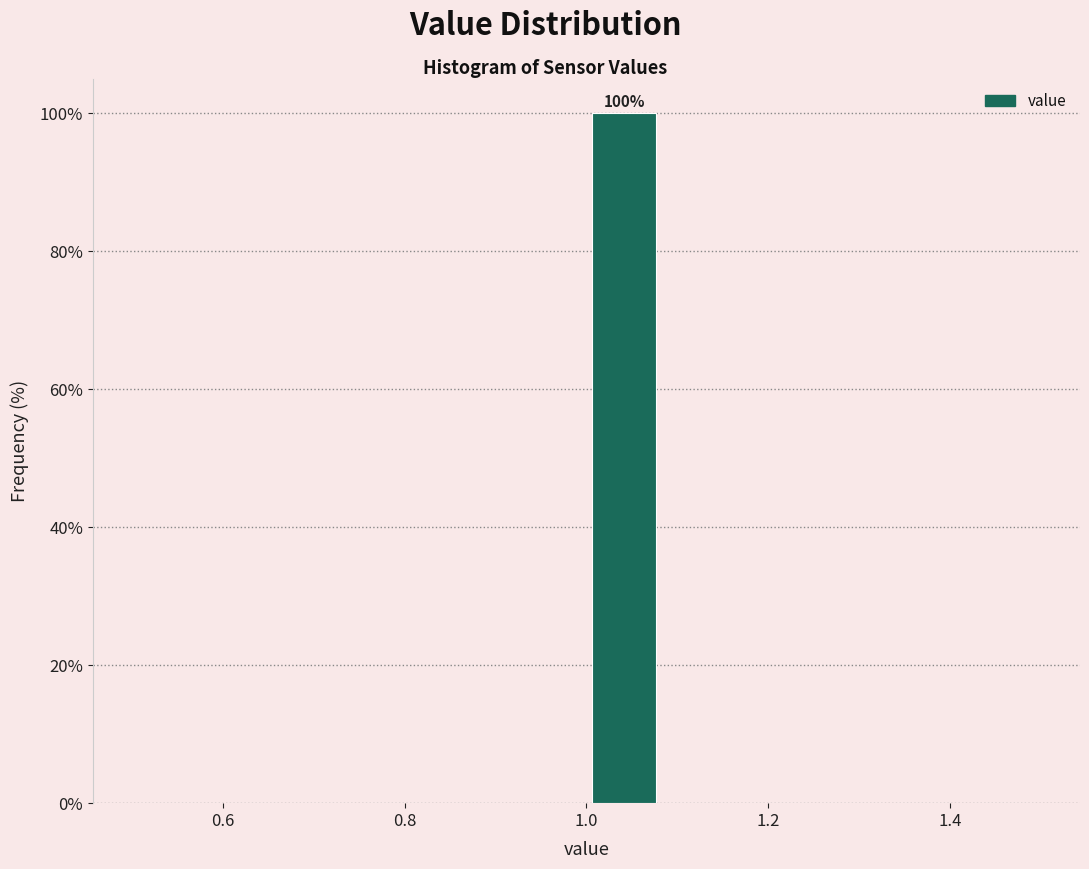

Which range on the x-axis has the tallest bar?

1.00 to 1.08